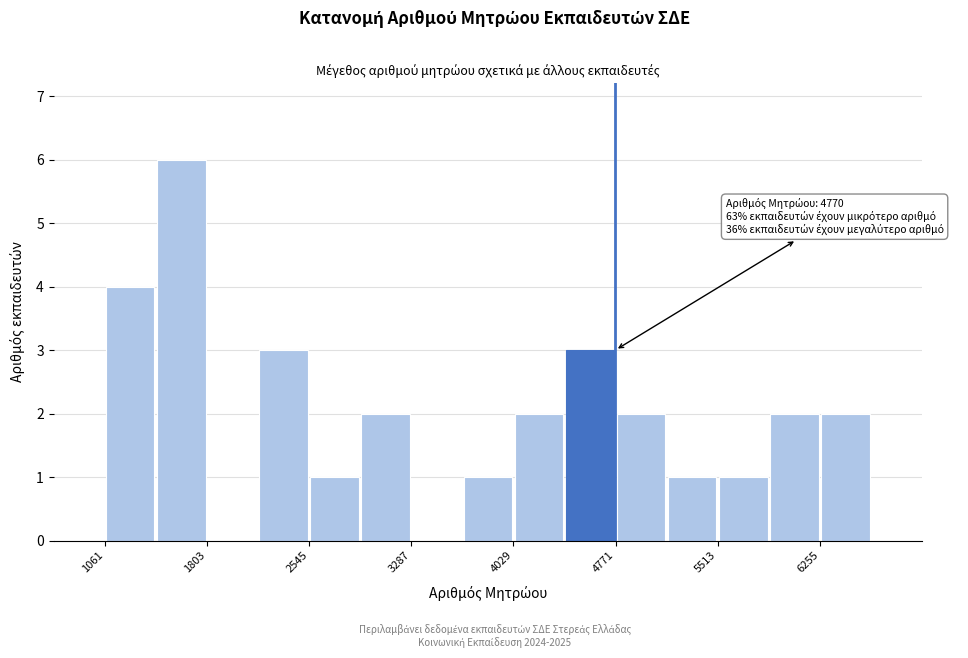

Read against the x-axis, roughly where is the centre of the tallest bar?

1600